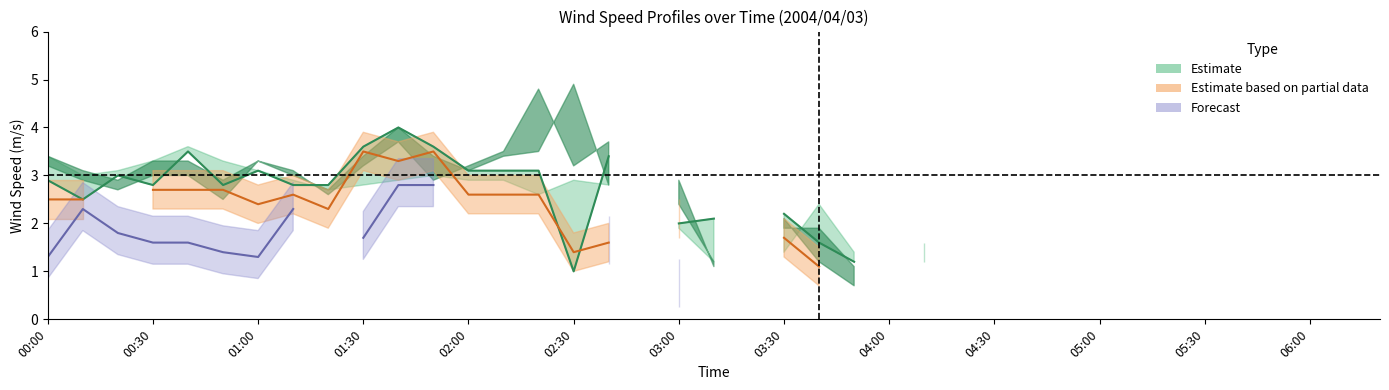

How many positive values does the Partial data (center) series have?

19